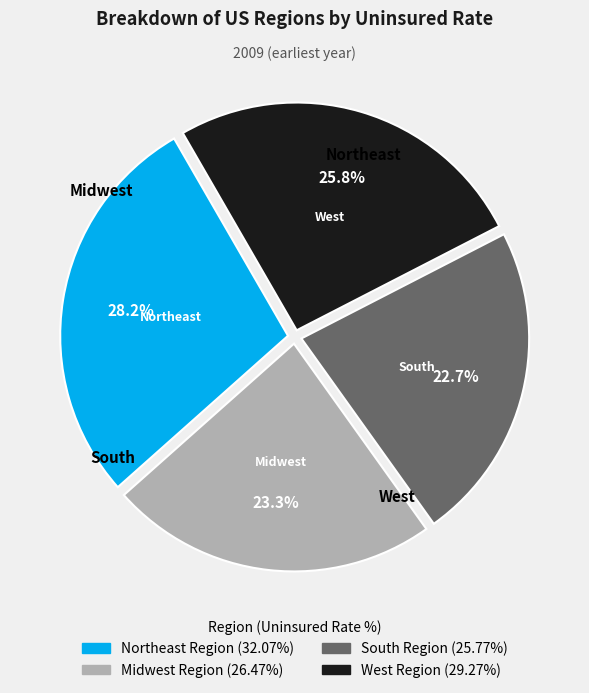

Count the number of slices in the pie.

4